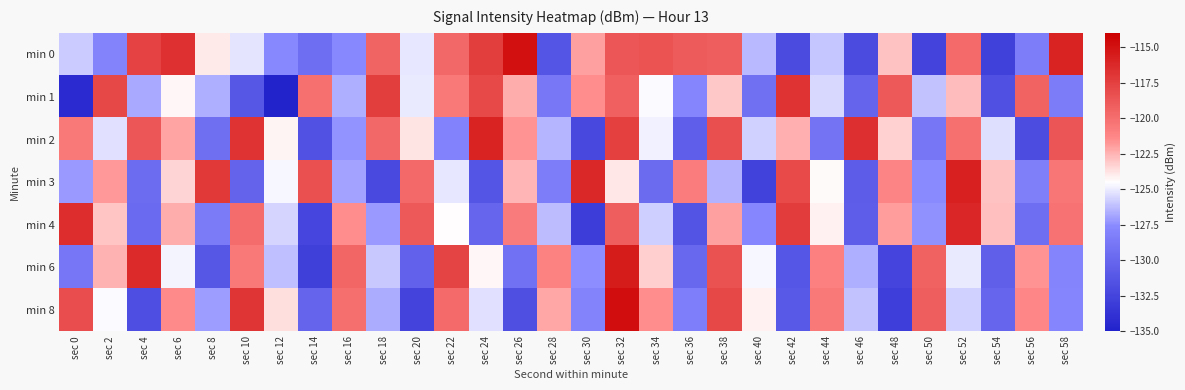

Reading left to right, extract all data points from this chart.

min 0: sec 0=-125.8	sec 2=-128.0	sec 4=-117.6	sec 6=-116.7	sec 8=-124.0	sec 10=-125.2	sec 12=-127.6	sec 14=-129.4	sec 16=-127.7	sec 18=-119.5	sec 20=-125.1	sec 22=-119.6	sec 24=-117.4	sec 26=-114.9	sec 28=-131.2	sec 30=-122.0	sec 32=-118.7	sec 34=-118.5	sec 36=-119.0	sec 38=-119.1	sec 40=-126.4	sec 42=-132.0	sec 44=-126.0	sec 46=-132.0	sec 48=-122.9	sec 50=-132.5	sec 52=-119.8	sec 54=-132.7	sec 56=-128.4	sec 58=-115.9
min 1: sec 0=-134.4	sec 2=-117.9	sec 4=-126.7	sec 6=-124.3	sec 8=-126.6	sec 10=-131.1	sec 12=-134.8	sec 14=-120.1	sec 16=-126.6	sec 18=-117.4	sec 20=-125.0	sec 22=-120.5	sec 24=-118.0	sec 26=-122.3	sec 28=-128.7	sec 30=-121.5	sec 32=-119.2	sec 34=-124.6	sec 36=-127.8	sec 38=-123.1	sec 40=-129.3	sec 42=-116.8	sec 44=-125.5	sec 46=-130.2	sec 48=-118.9	sec 50=-126.1	sec 52=-122.7	sec 54=-131.6	sec 56=-119.4	sec 58=-128.5
min 2: sec 0=-120.5	sec 2=-125.3	sec 4=-118.7	sec 6=-122.1	sec 8=-129.4	sec 10=-116.8	sec 12=-124.2	sec 14=-131.5	sec 16=-127.3	sec 18=-119.6	sec 20=-123.8	sec 22=-128.1	sec 24=-115.9	sec 26=-121.7	sec 28=-126.4	sec 30=-132.2	sec 32=-117.5	sec 34=-124.9	sec 36=-130.6	sec 38=-118.3	sec 40=-125.7	sec 42=-122.4	sec 44=-129.1	sec 46=-116.6	sec 48=-123.3	sec 50=-128.8	sec 52=-120.1	sec 54=-125.4	sec 56=-131.9	sec 58=-118.6
min 3: sec 0=-127.2	sec 2=-121.8	sec 4=-129.6	sec 6=-123.4	sec 8=-117.1	sec 10=-130.3	sec 12=-124.7	sec 14=-118.4	sec 16=-126.9	sec 18=-132.1	sec 20=-119.7	sec 22=-125.1	sec 24=-131.3	sec 26=-122.6	sec 28=-128.4	sec 30=-116.2	sec 32=-123.9	sec 34=-129.7	sec 36=-120.8	sec 38=-126.5	sec 40=-132.7	sec 42=-118.1	sec 44=-124.4	sec 46=-130.8	sec 48=-121.2	sec 50=-127.6	sec 52=-115.8	sec 54=-122.9	sec 56=-128.2	sec 58=-120.4
min 4: sec 0=-116.5	sec 2=-123.0	sec 4=-129.8	sec 6=-122.3	sec 8=-128.6	sec 10=-119.9	sec 12=-125.6	sec 14=-132.3	sec 16=-121.5	sec 18=-127.2	sec 20=-118.8	sec 22=-124.5	sec 24=-130.1	sec 26=-120.7	sec 28=-126.3	sec 30=-133.0	sec 32=-119.1	sec 34=-125.8	sec 36=-131.4	sec 38=-122.0	sec 40=-127.7	sec 42=-117.3	sec 44=-124.1	sec 46=-130.7	sec 48=-121.9	sec 50=-127.4	sec 52=-116.1	sec 54=-122.8	sec 56=-129.5	sec 58=-120.3
min 6: sec 0=-128.9	sec 2=-122.5	sec 4=-116.3	sec 6=-124.8	sec 8=-131.1	sec 10=-120.6	sec 12=-126.2	sec 14=-132.8	sec 16=-119.5	sec 18=-125.9	sec 20=-130.4	sec 22=-117.7	sec 24=-124.3	sec 26=-129.2	sec 28=-121.0	sec 30=-127.5	sec 32=-115.5	sec 34=-123.2	sec 36=-129.9	sec 38=-118.5	sec 40=-124.7	sec 42=-131.2	sec 44=-120.9	sec 46=-126.6	sec 48=-132.4	sec 50=-119.3	sec 52=-125.0	sec 54=-130.5	sec 56=-121.7	sec 58=-127.9
min 8: sec 0=-118.2	sec 2=-124.6	sec 4=-131.8	sec 6=-121.4	sec 8=-127.1	sec 10=-116.9	sec 12=-123.6	sec 14=-130.2	sec 16=-120.0	sec 18=-126.7	sec 20=-132.5	sec 22=-119.8	sec 24=-125.3	sec 26=-131.7	sec 28=-122.2	sec 30=-128.0	sec 32=-114.8	sec 34=-121.5	sec 36=-128.3	sec 38=-117.9	sec 40=-124.1	sec 42=-130.9	sec 44=-120.5	sec 46=-126.1	sec 48=-132.9	sec 50=-119.1	sec 52=-125.7	sec 54=-130.1	sec 56=-121.3	sec 58=-127.8